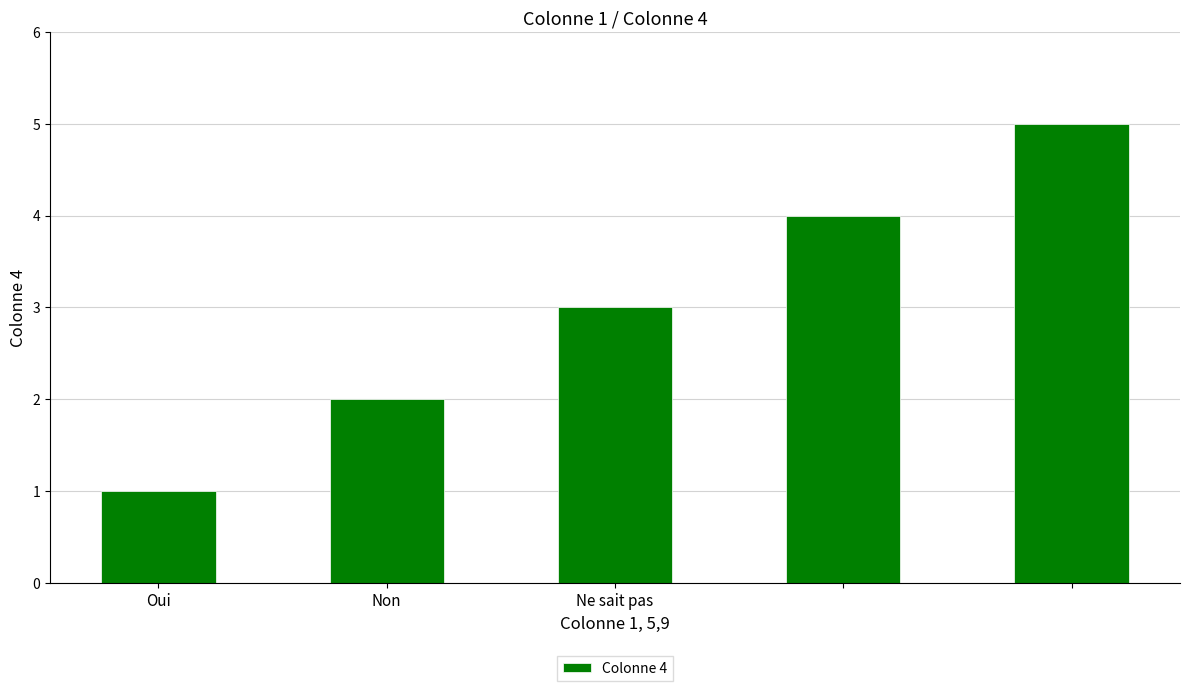

What is the minimum value shown in the chart?

1